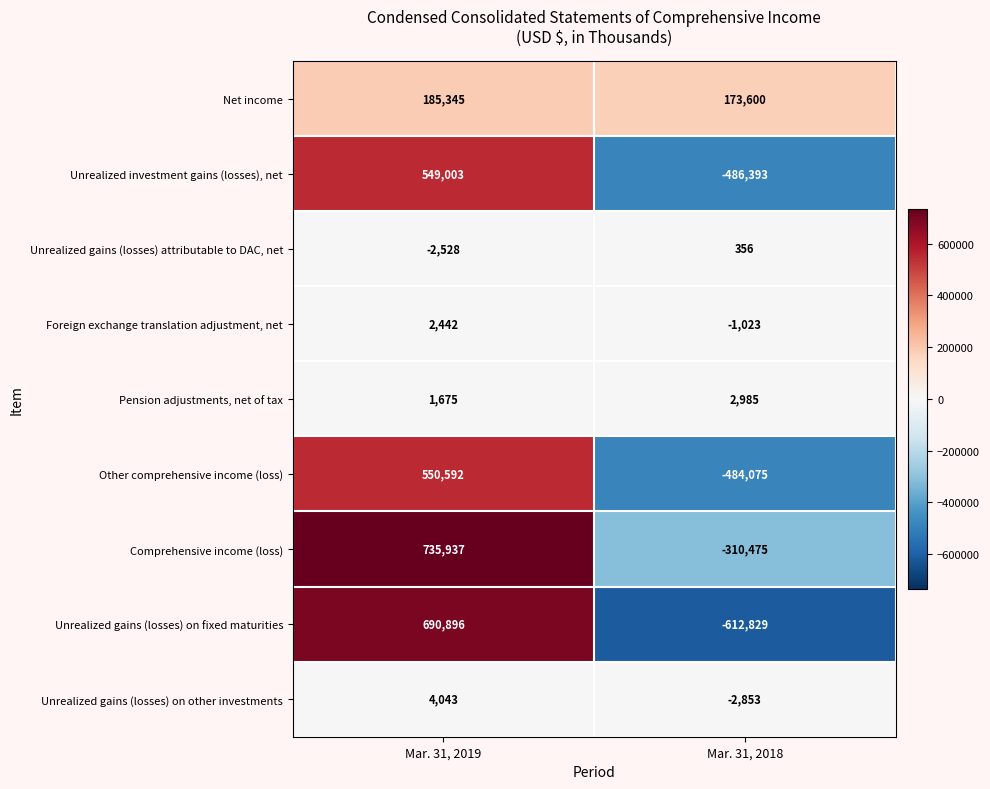

Rank the series at Mar. 31, 2018 from lowest to highest value.

Unrealized gains (losses) on fixed maturities, Unrealized investment gains (losses), net, Other comprehensive income (loss), Comprehensive income (loss), Unrealized gains (losses) on other investments, Foreign exchange translation adjustment, net, Unrealized gains (losses) attributable to DAC, net, Pension adjustments, net of tax, Net income